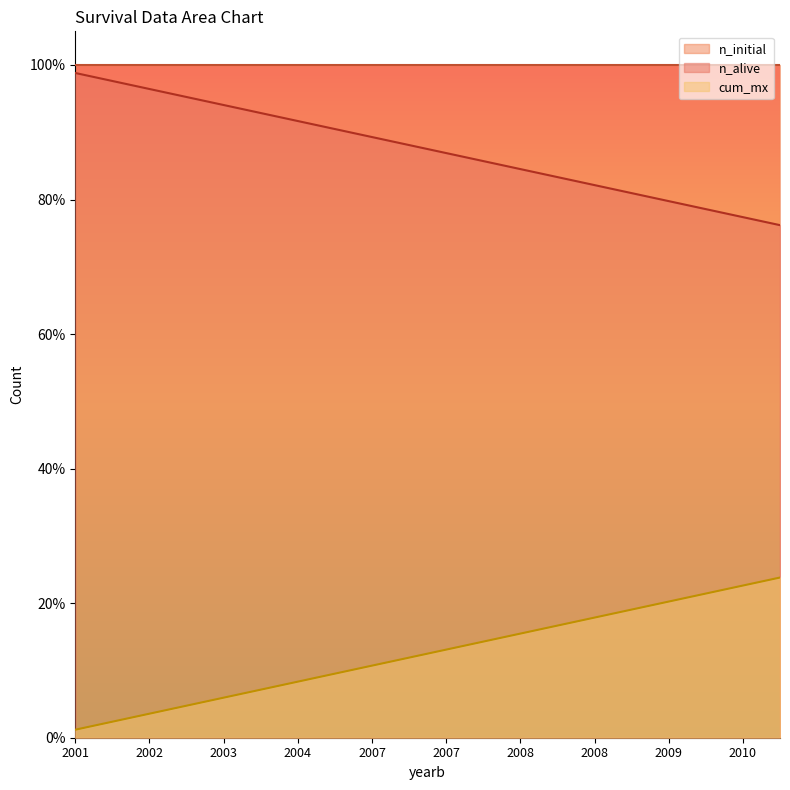

Which category has the highest value in the n_alive series?

2001